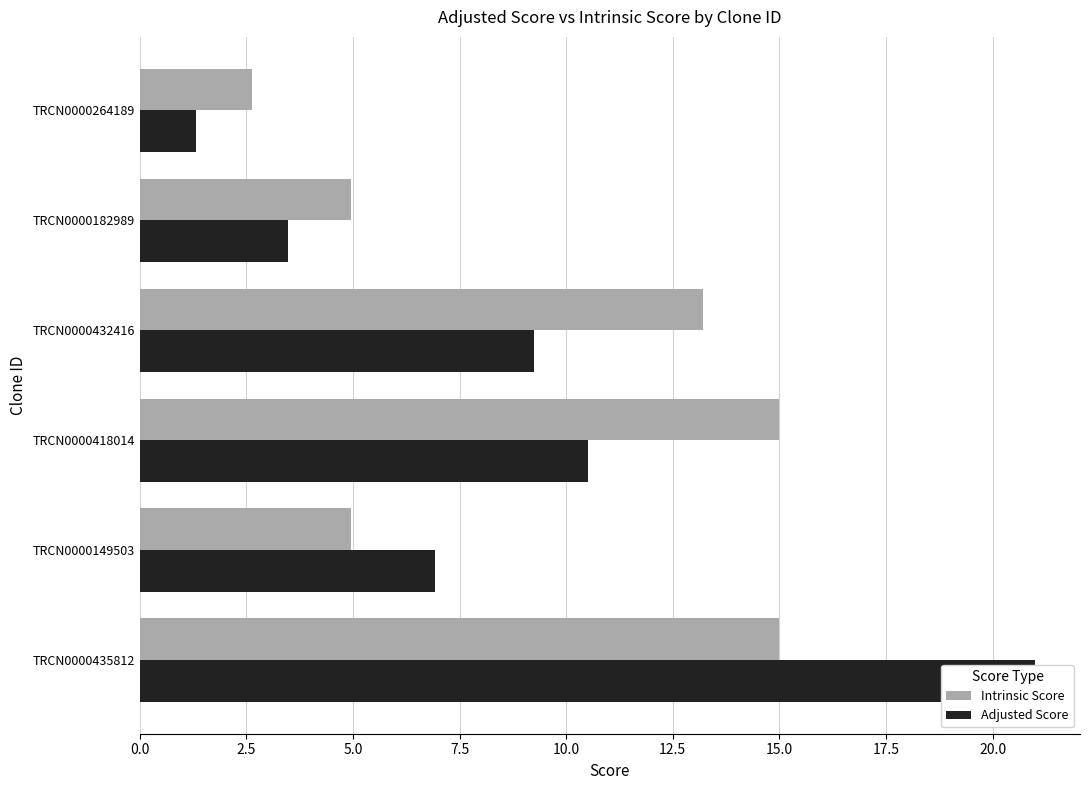

The value of Adjusted Score at TRCN0000432416 is 12.9. True or false?

False